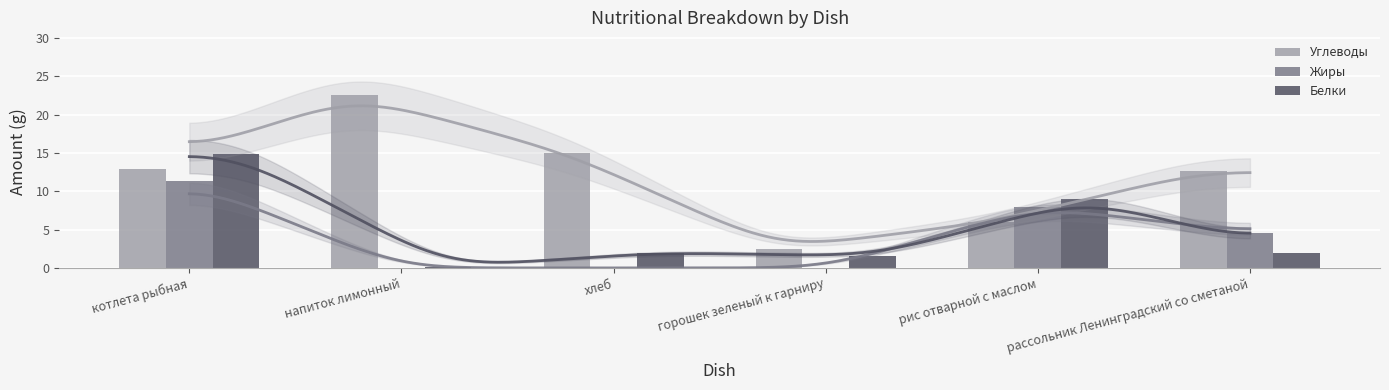

What is the sum of the Жиры values at рис отварной с маслом and котлета рыбная?

19.4